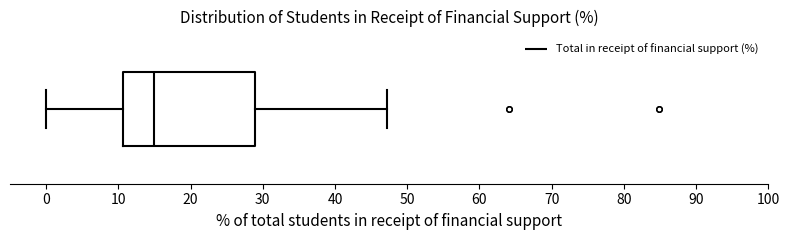

Where does the right whisker of the box end on the x-axis? The values are not printed on the chart, so give them approximately, as read against the axis.

47